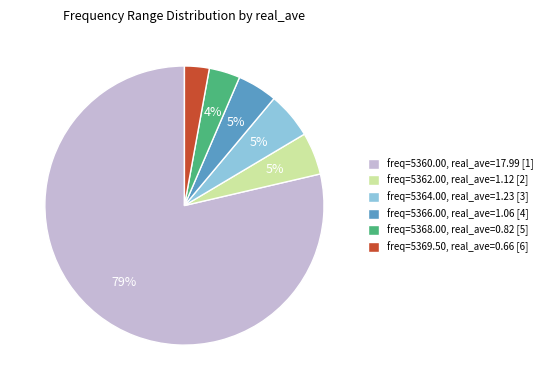

How many segments does this pie chart have?

6